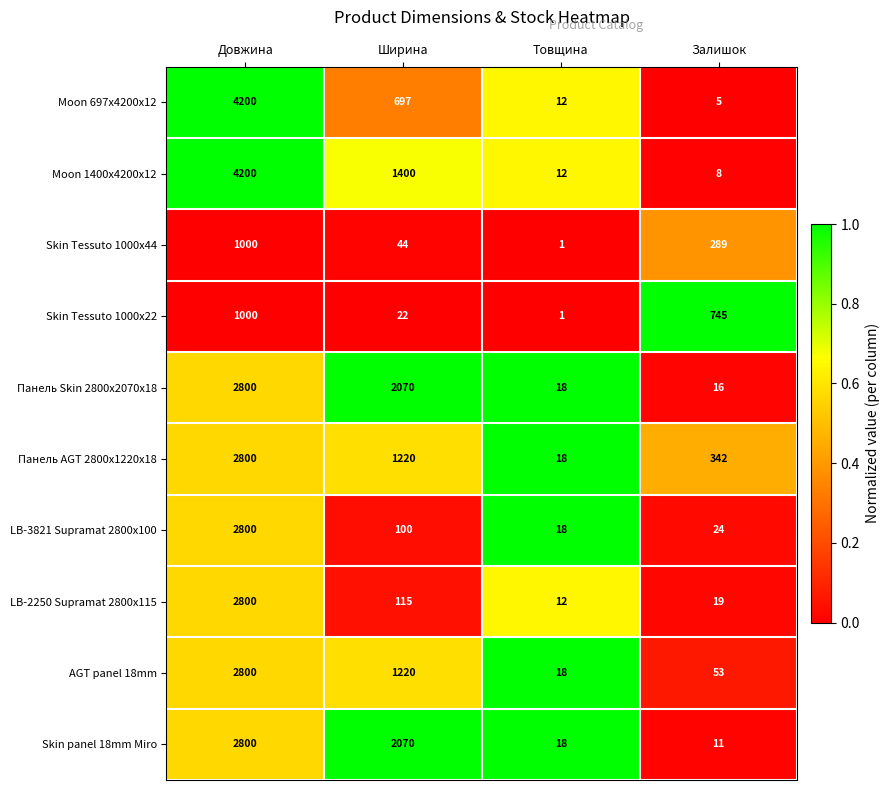

The Панель AGT 2800x1220x18 series shows 4991 at Довжина. True or false?

False